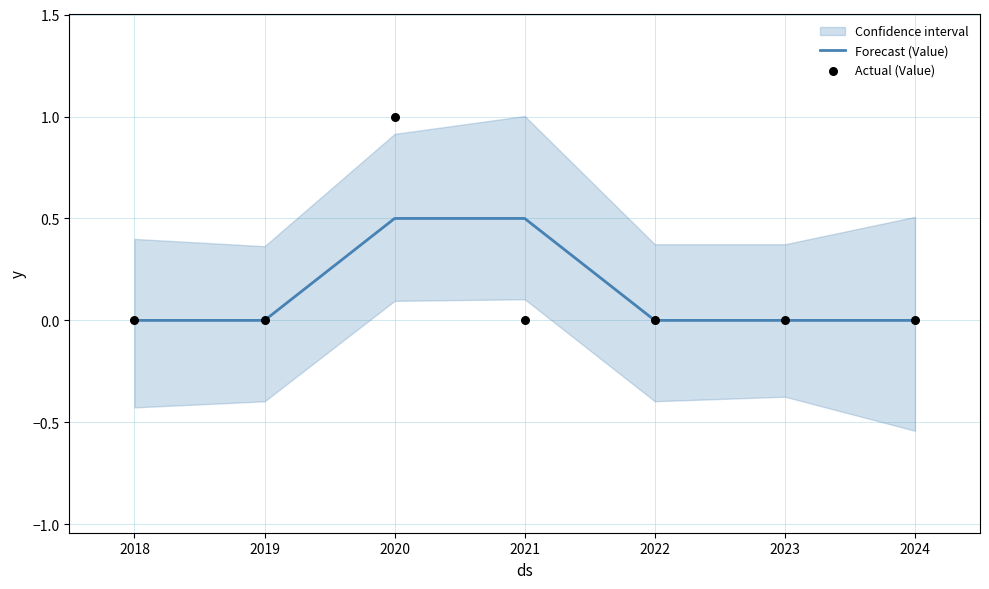

Which series contains the highest Y value?

Actual (Value)